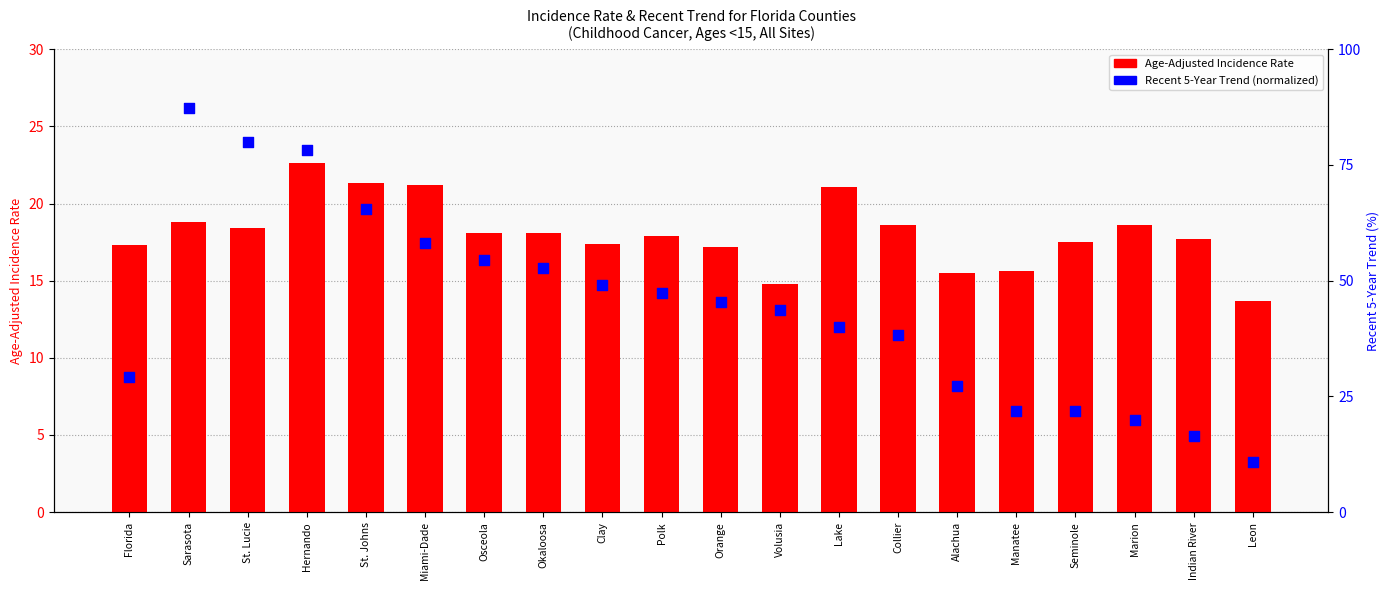

Is the value of Age-Adjusted Rate at Seminole greater than the value of Recent 5-Year Trend (normalized) at Collier?

No